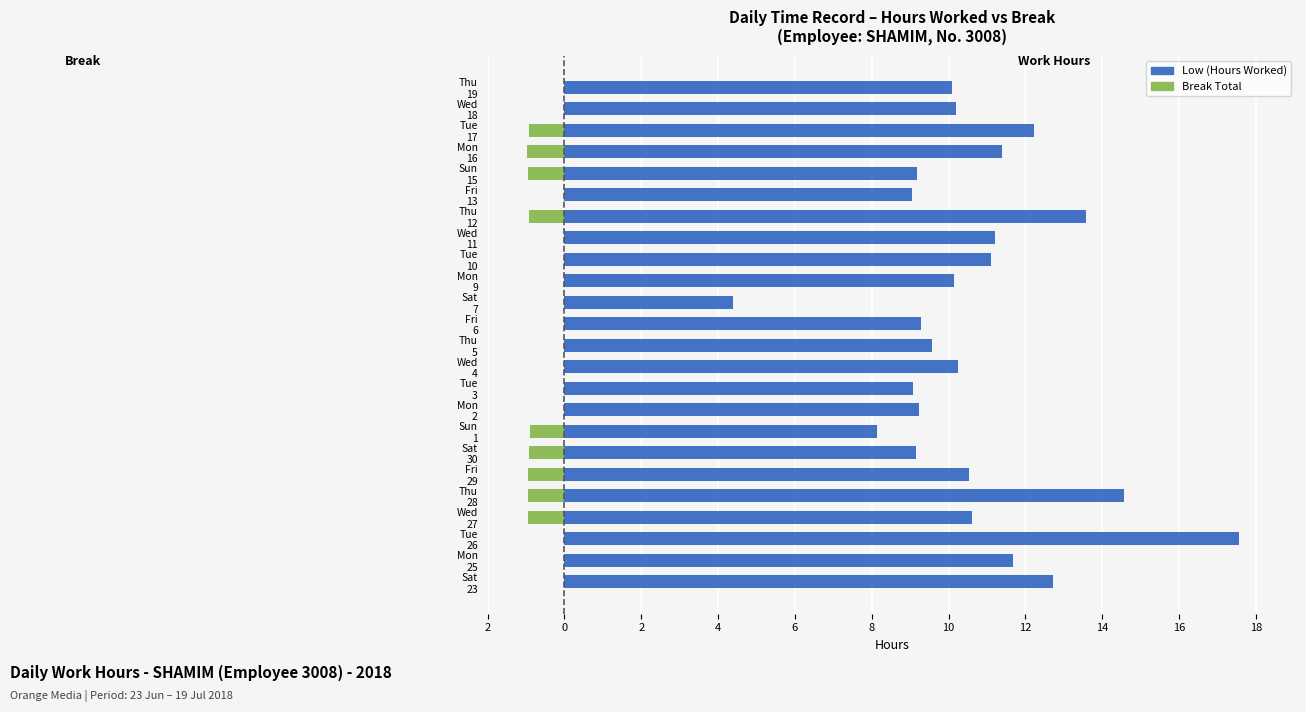

How many values in Break Total are below zero?

9